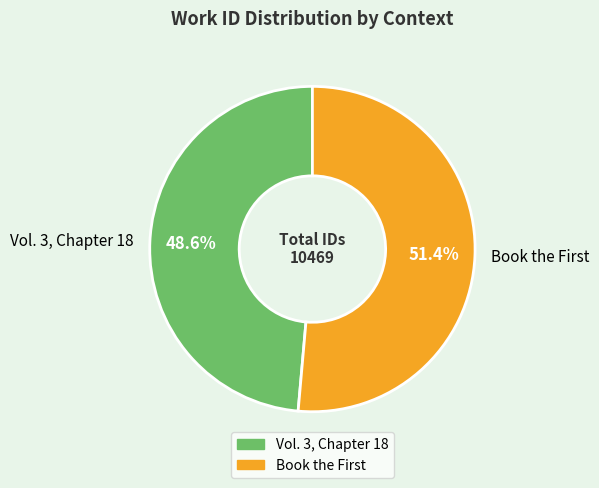

Is it true that Vol. 3, Chapter 18 is 49% of the pie?

True